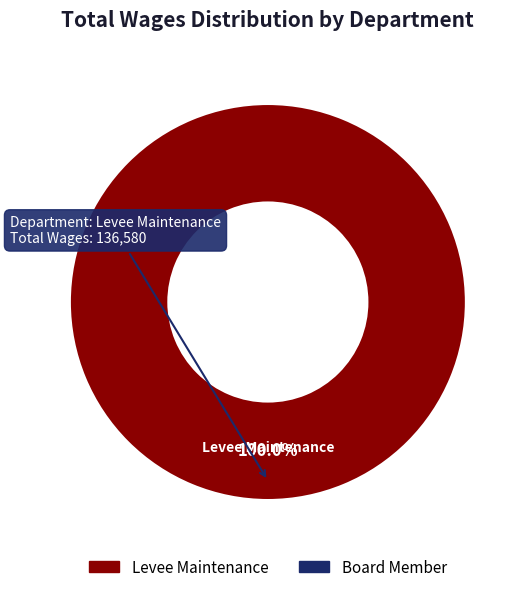

Is there a majority slice in this chart?

Yes